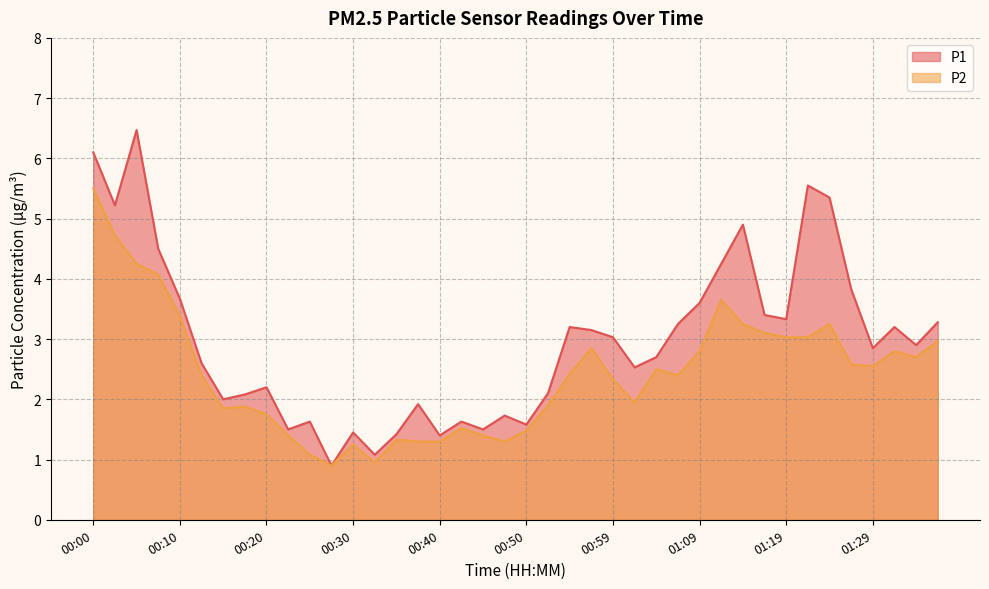

Is it true that P1 equals 0.7 at 00:25?

False